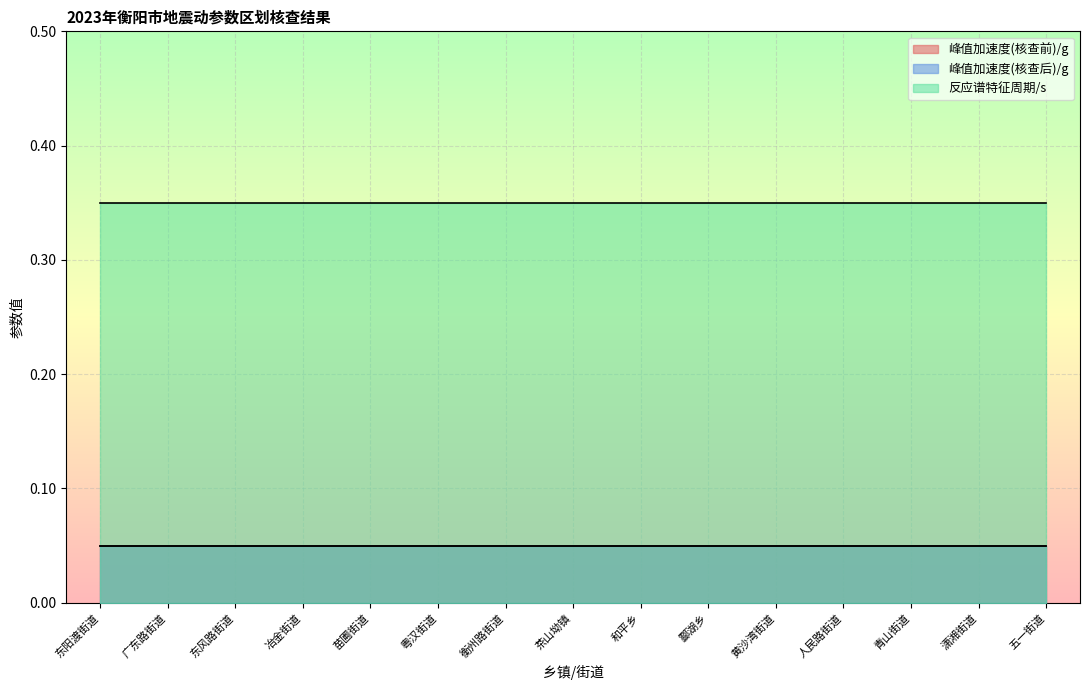

Between 衡州路街道 and 粤汉街道, which is larger?

衡州路街道